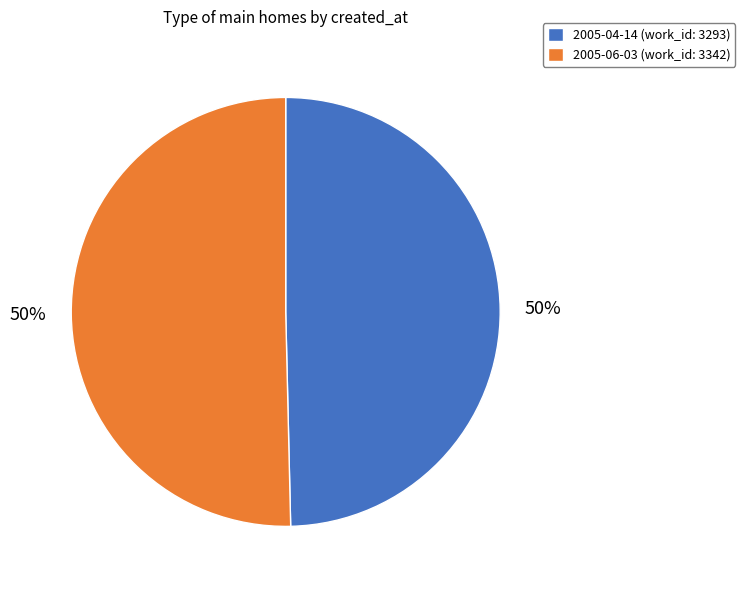

Count the number of slices in the pie.

2